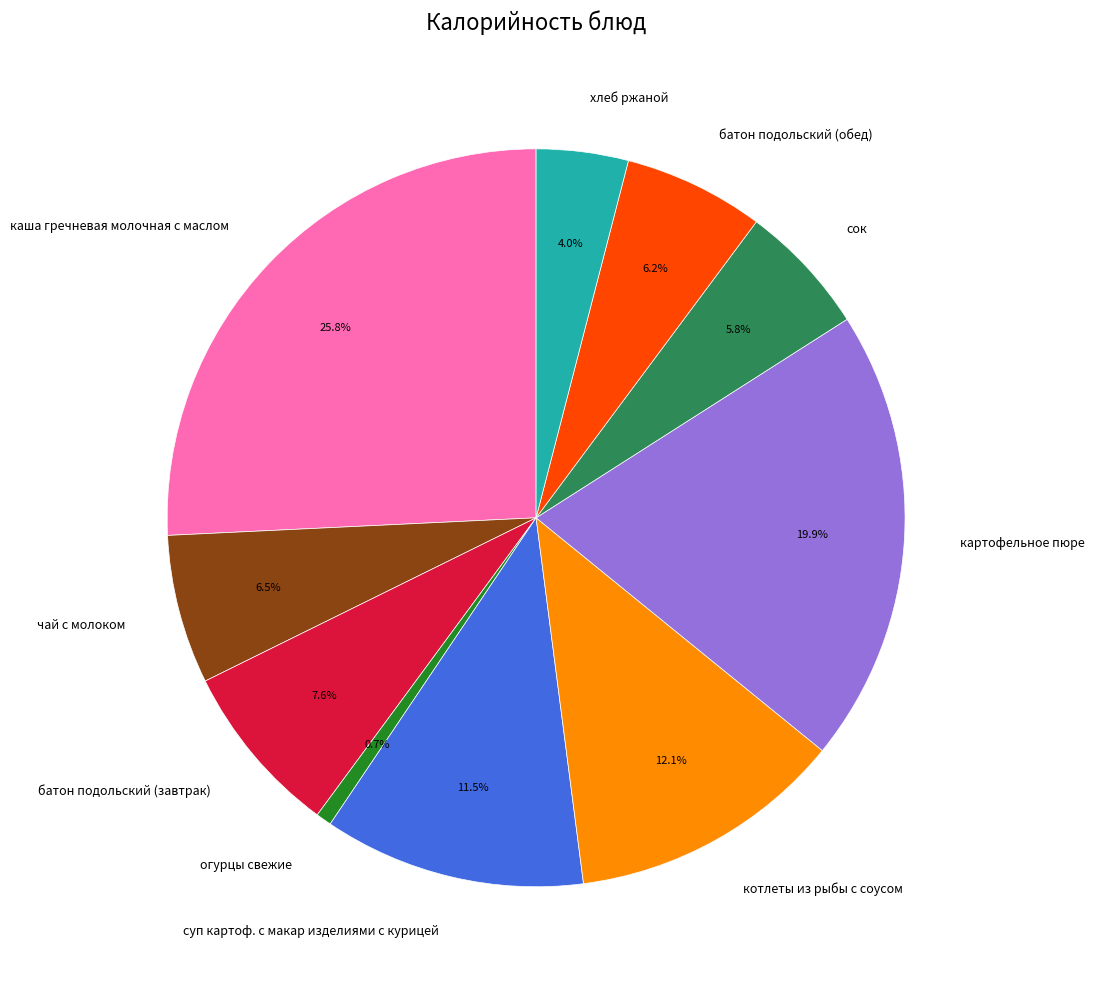

Does any single category account for the majority?

No